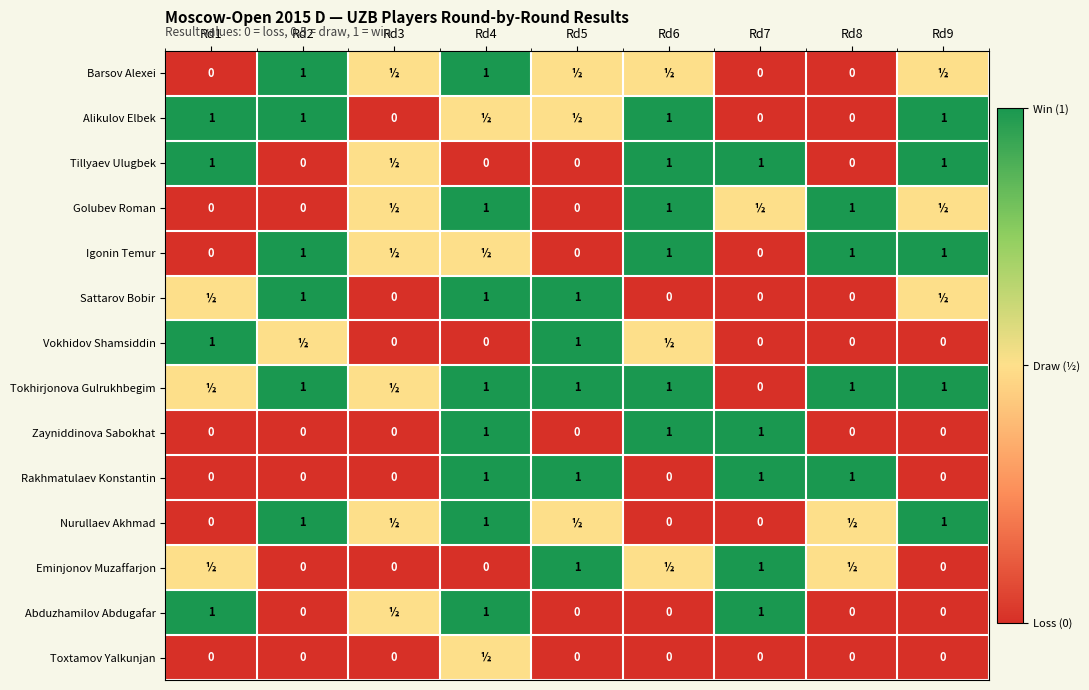

Read the Rakhmatulaev Konstantin value at Rd4.

1.0